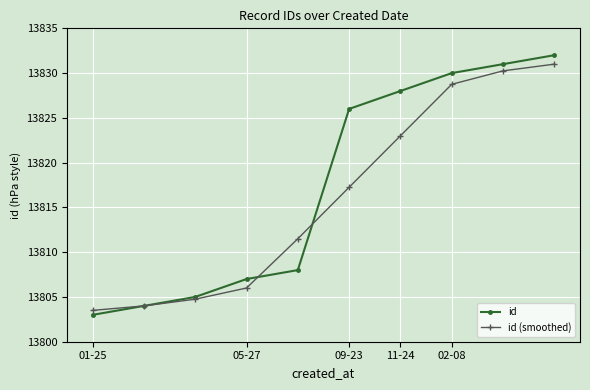

Which series has the largest total across all categories?

id